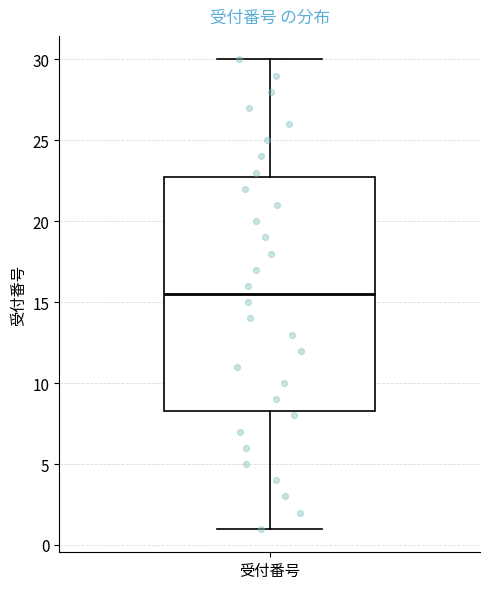

Transcribe this box plot: give where the median line is, the range the box spans, and where the two whiskers end, as read against the y-axis. The values are not printed on the chart, so give them approximately, as read against the axis.

median 15.5, box 8.5 to 23.0, whiskers 1.0 to 30.0